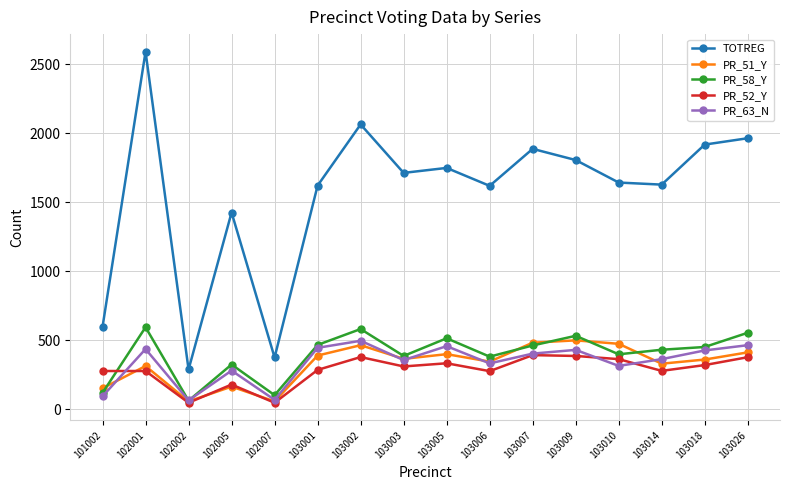

The value of PR_63_N at 103005 is 181. True or false?

False